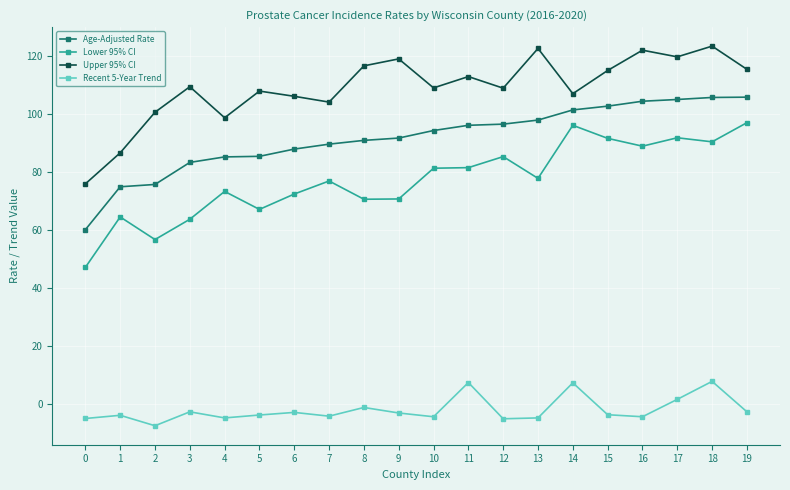

At how many categories does at least one series exceed 43?

20